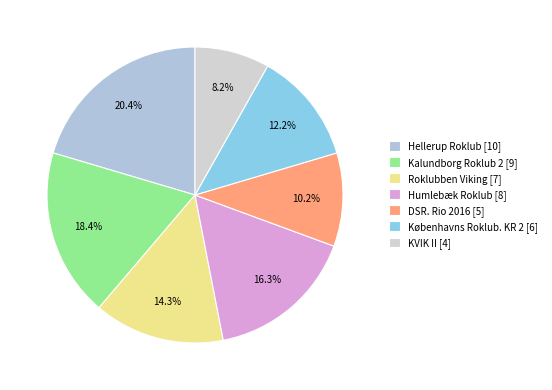

Rank the categories by value from lowest to highest.

KVIK II, DSR. Rio 2016, Københavns Roklub. KR 2, Roklubben Viking, Humlebæk Roklub, Kalundborg Roklub 2, Hellerup Roklub